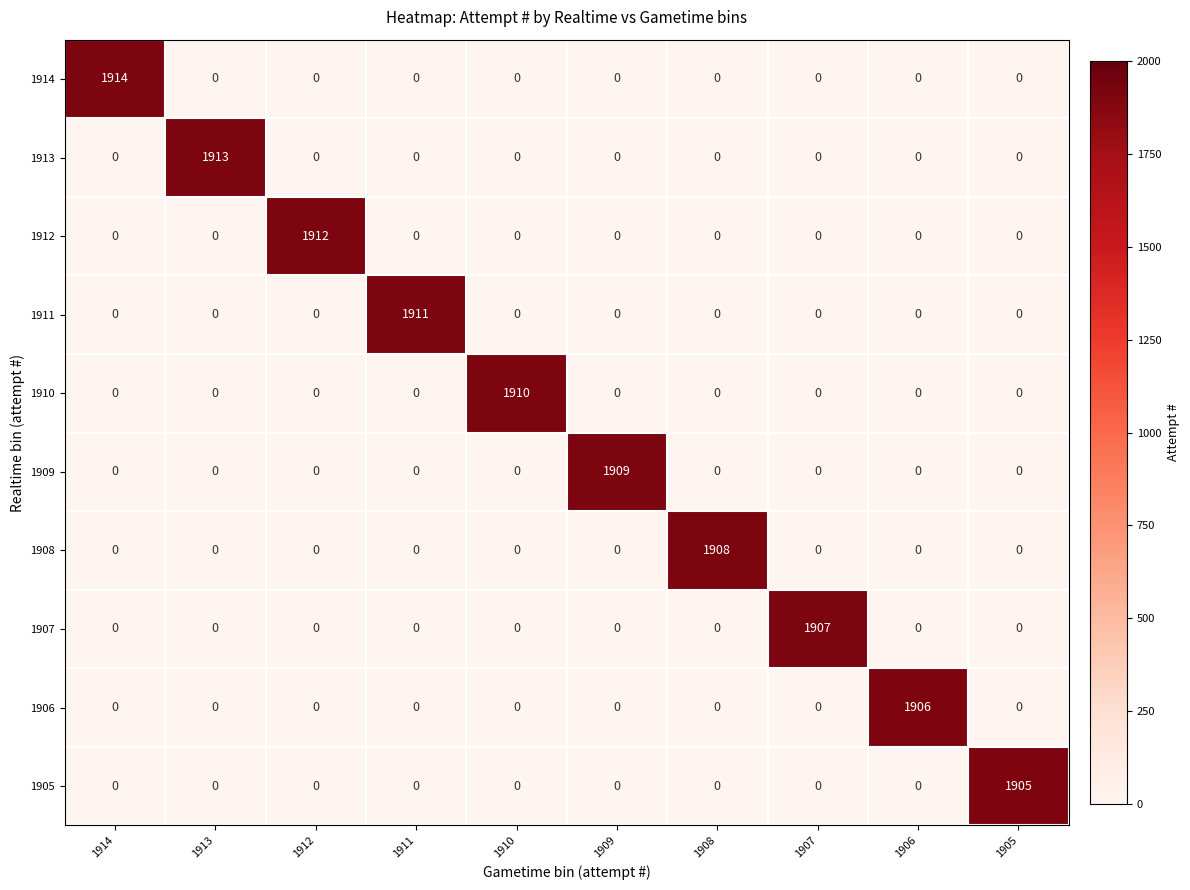

How many data points does each series have?

10